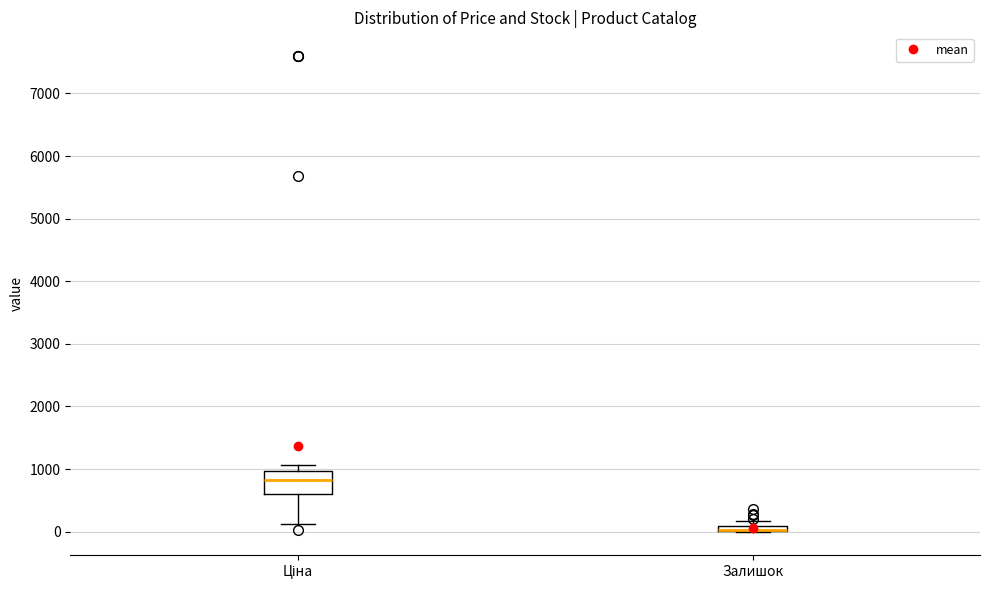

Comparing the boxes themselves (not the whiskers), which one is the tallest?

Ціна